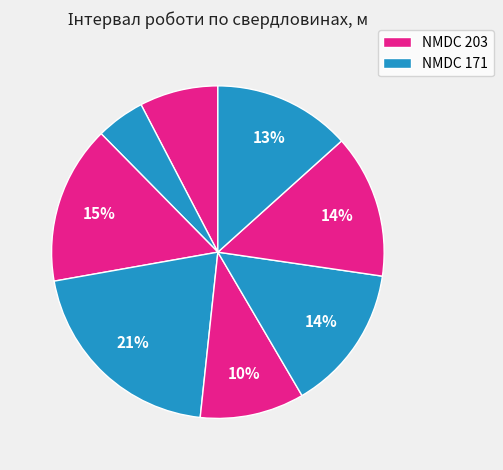

How many slices are in this pie chart?

8